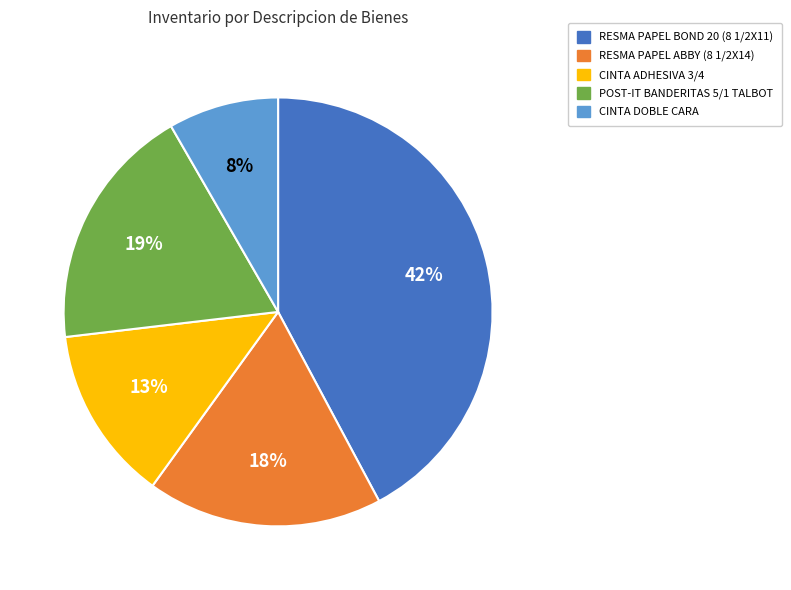

Is there any slice that represents more than half of the pie?

No